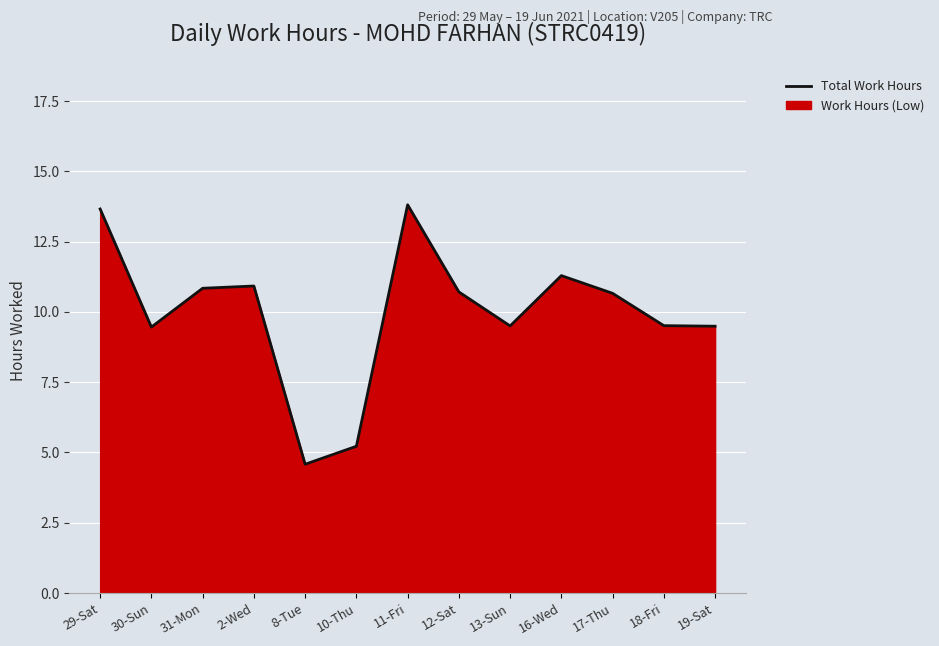

Reading left to right, transcribe all the data shown in this chart.

29-Sat=13.7	30-Sun=9.5	31-Mon=10.8	2-Wed=10.9	8-Tue=4.6	10-Thu=5.2	11-Fri=13.8	12-Sat=10.7	13-Sun=9.5	16-Wed=11.3	17-Thu=10.7	18-Fri=9.5	19-Sat=9.5